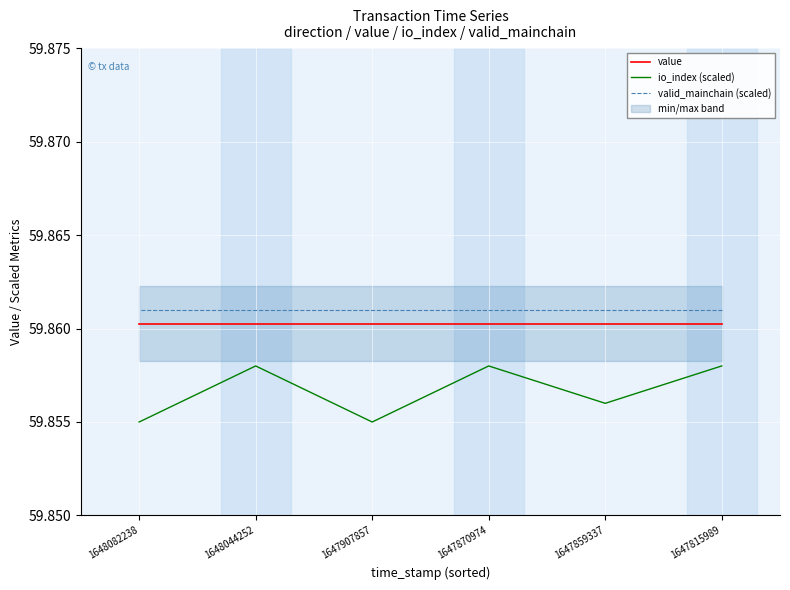

The value of valid_mainchain (scaled) at 1648082238 is 59.9. True or false?

True